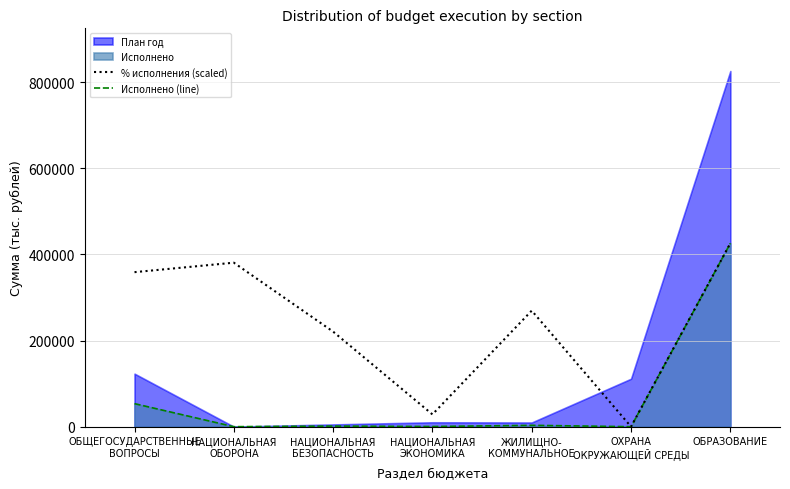

At which label does % исполнения (scaled) reach its peak?

ОБРАЗОВАНИЕ